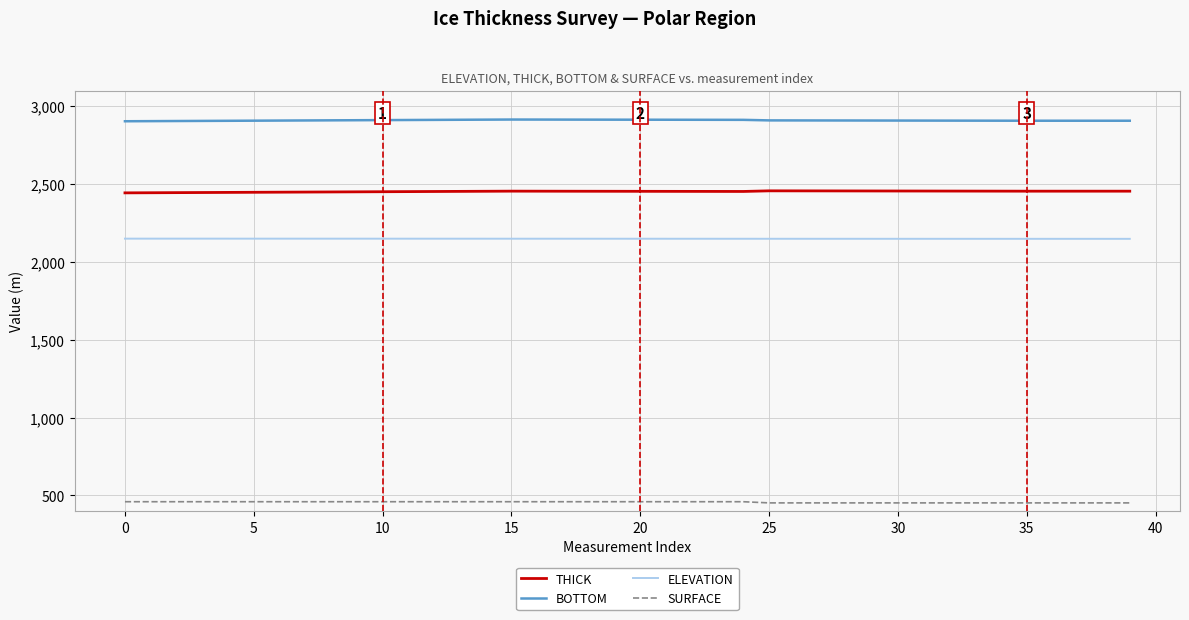

What is the maximum value for THICK?

2456.1